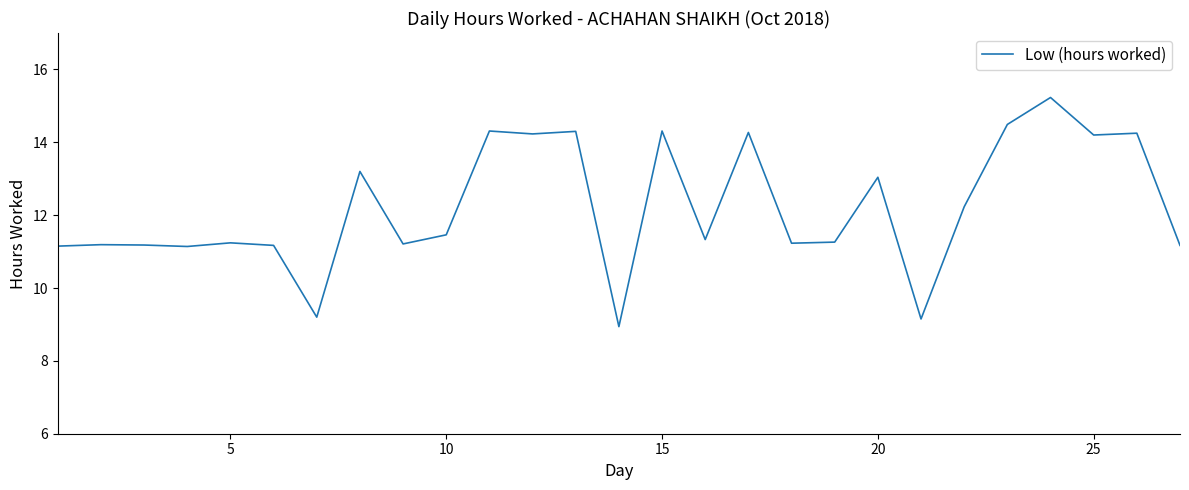

What is the greatest value displayed?

15.2